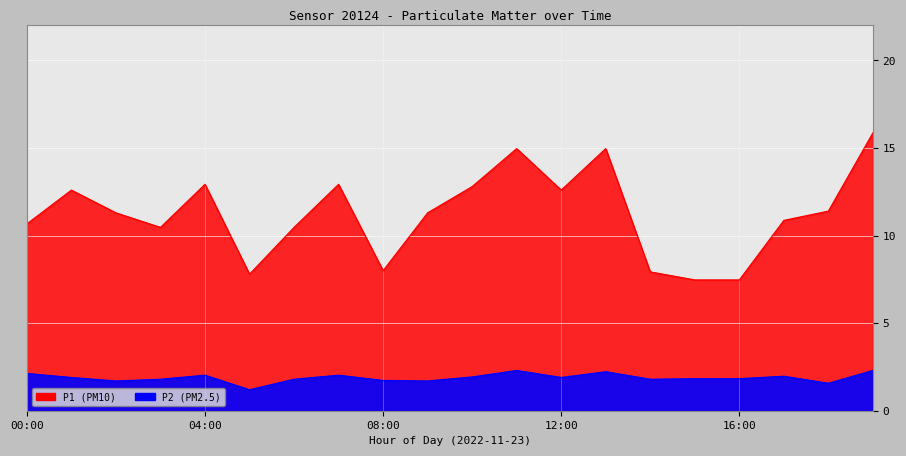

Is it true that P1 equals 7.9 at 14:00?

True